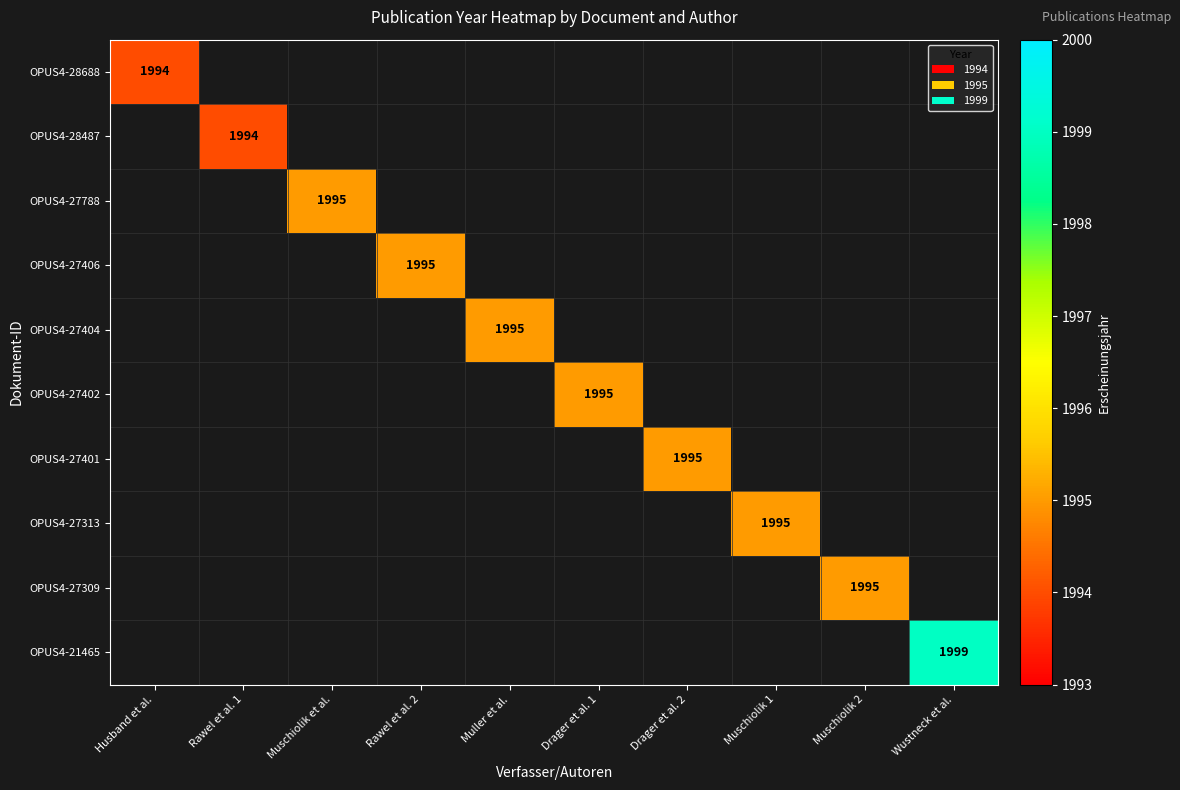

Count the number of categories in the chart.

10